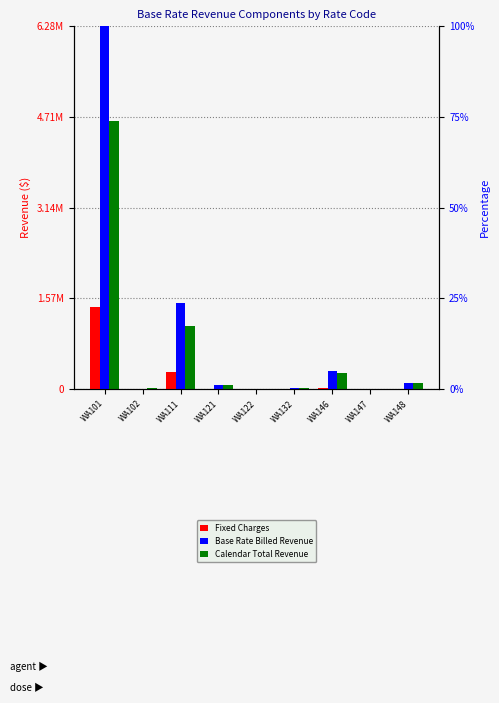

At which category is the sum across all series the highest?

WA101